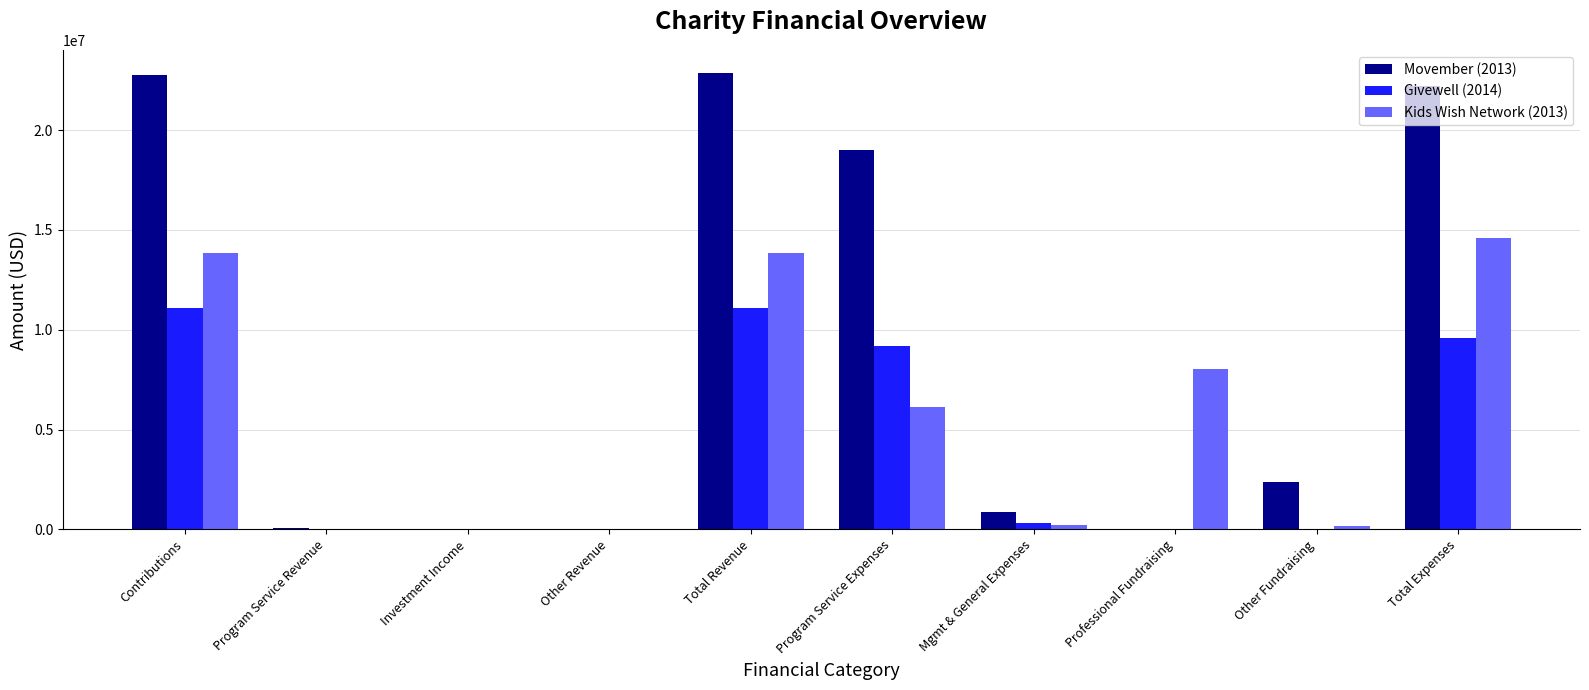

Count the number of data series in this chart.

3